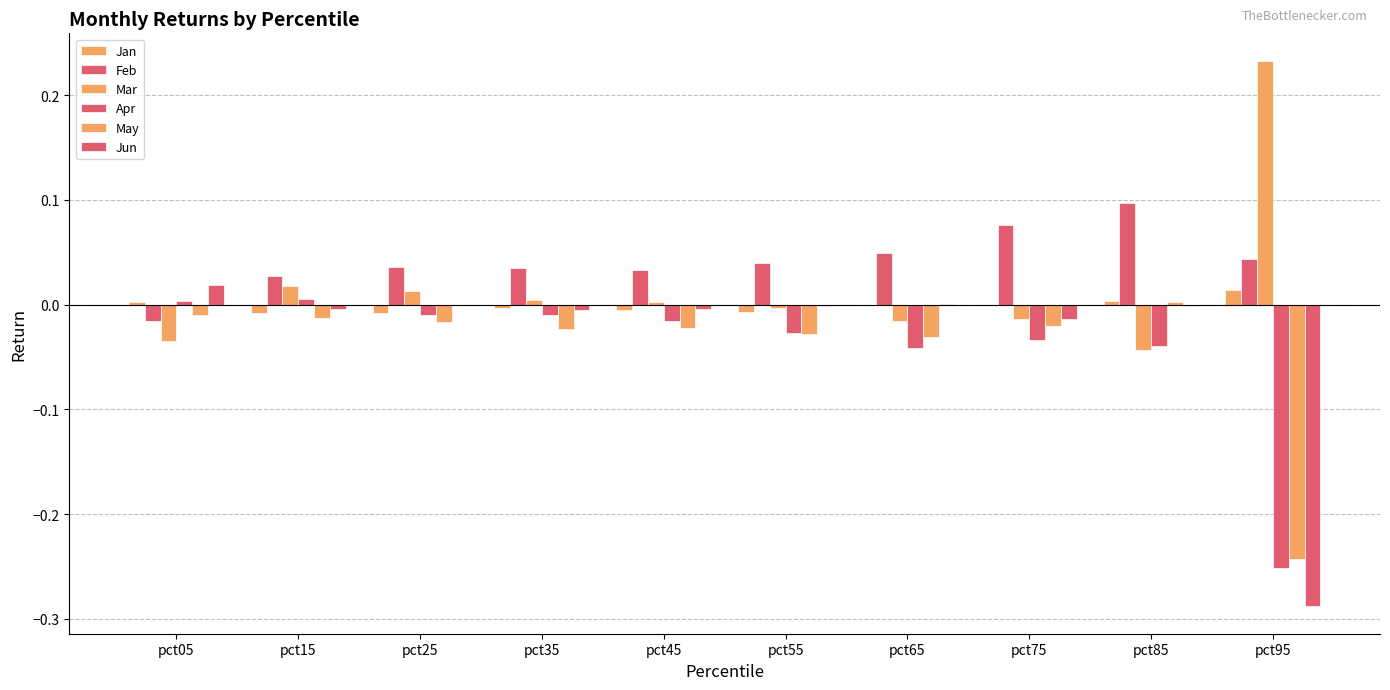

How many series are shown in this chart?

6